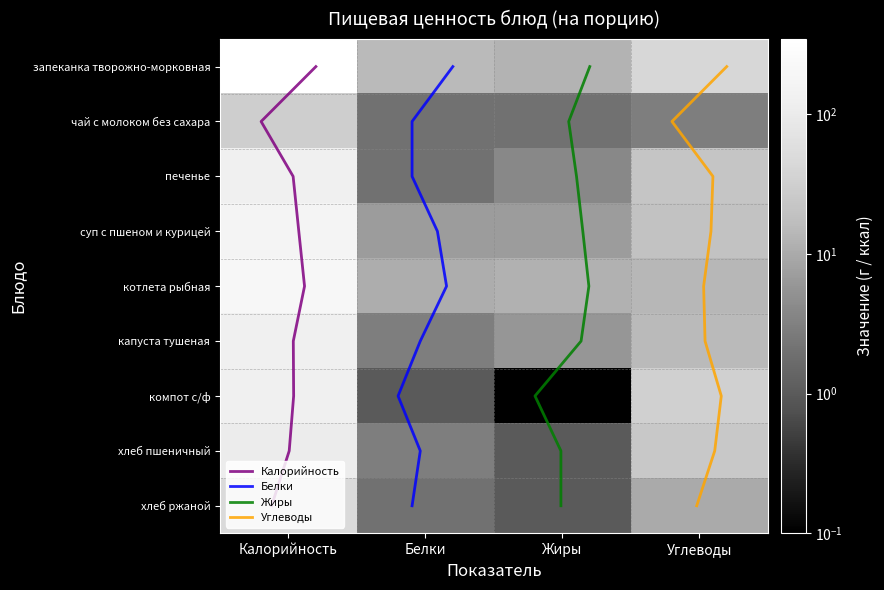

At which label is чай с молоком без сахара closest to 16?

Углеводы